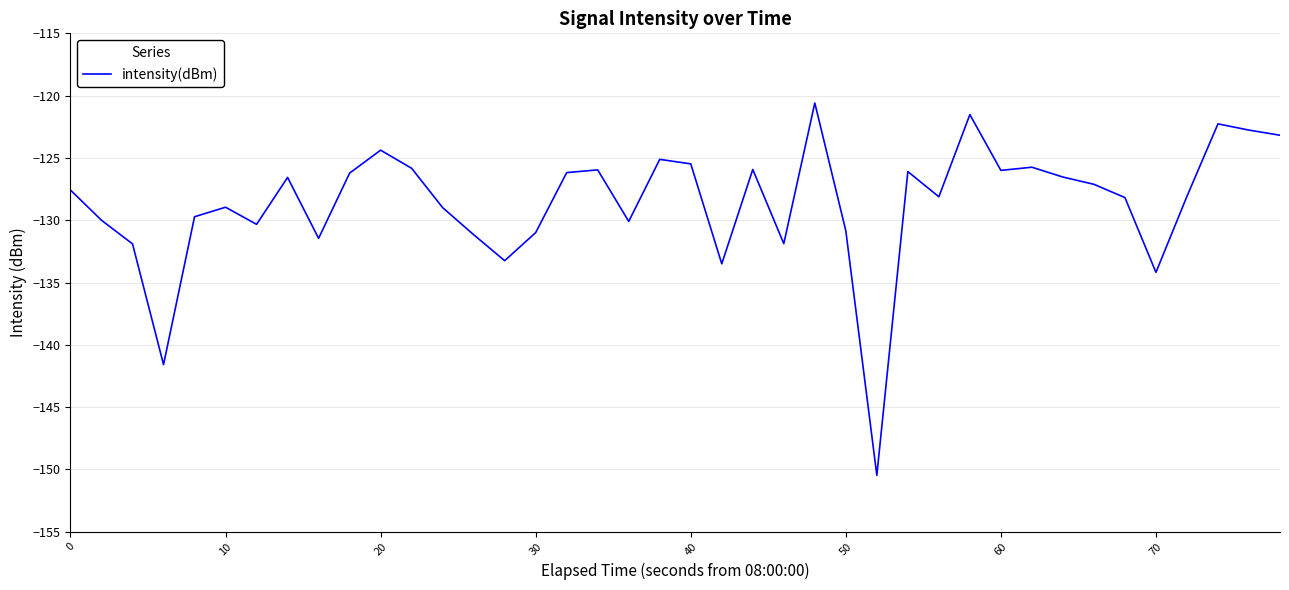

What is the minimum value shown in the chart?

-150.5